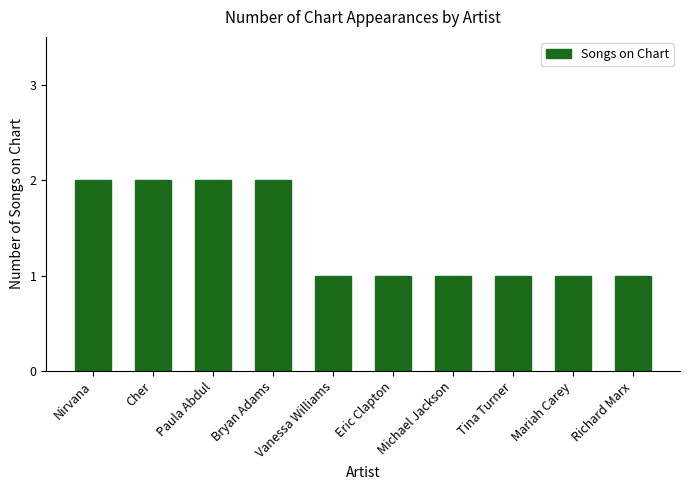

Count the number of data series in this chart.

1